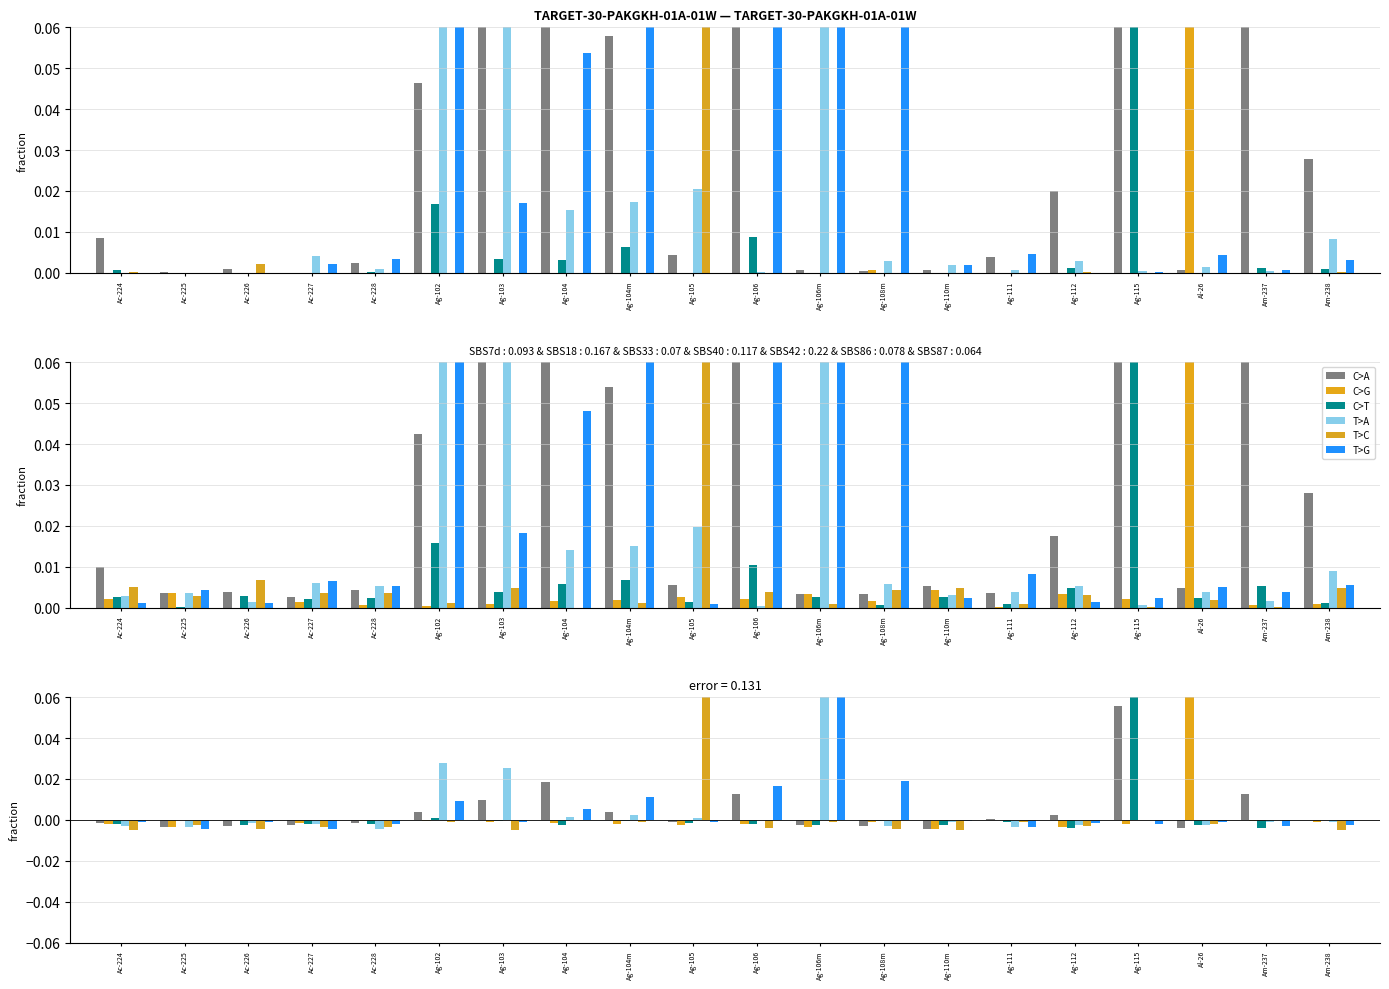

At how many categories does at least one series exceed 0?

13